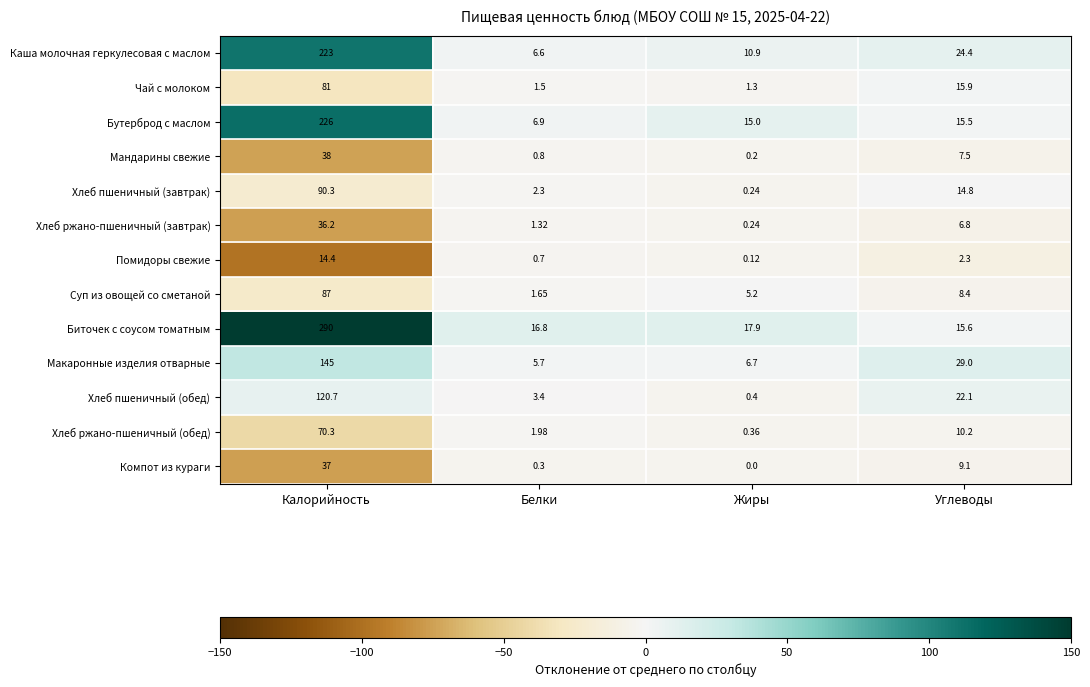

Which series has the largest total across all categories?

Биточек с соусом томатным